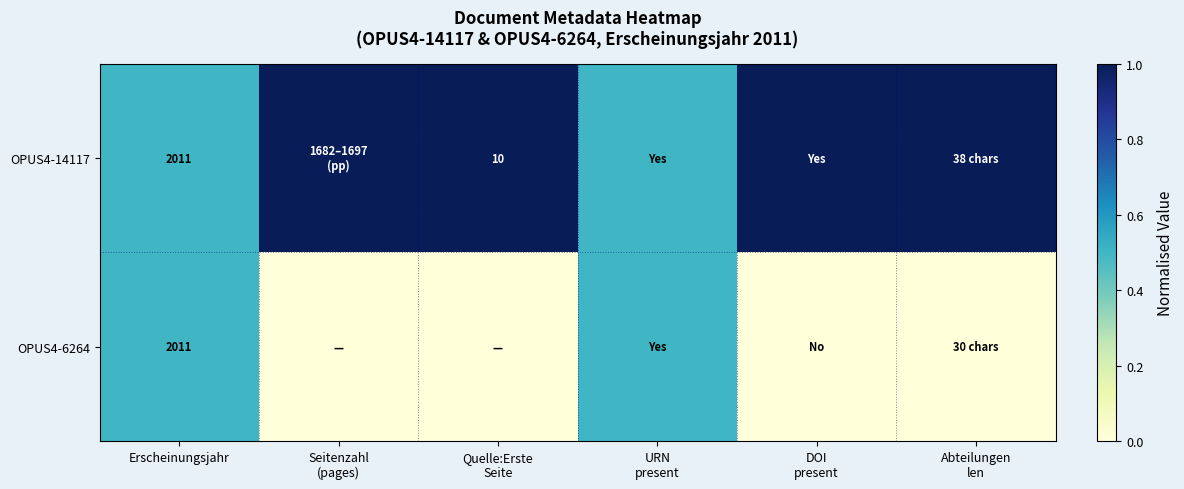

The OPUS4-6264 series shows 2011.0 at Erscheinungsjahr. True or false?

True